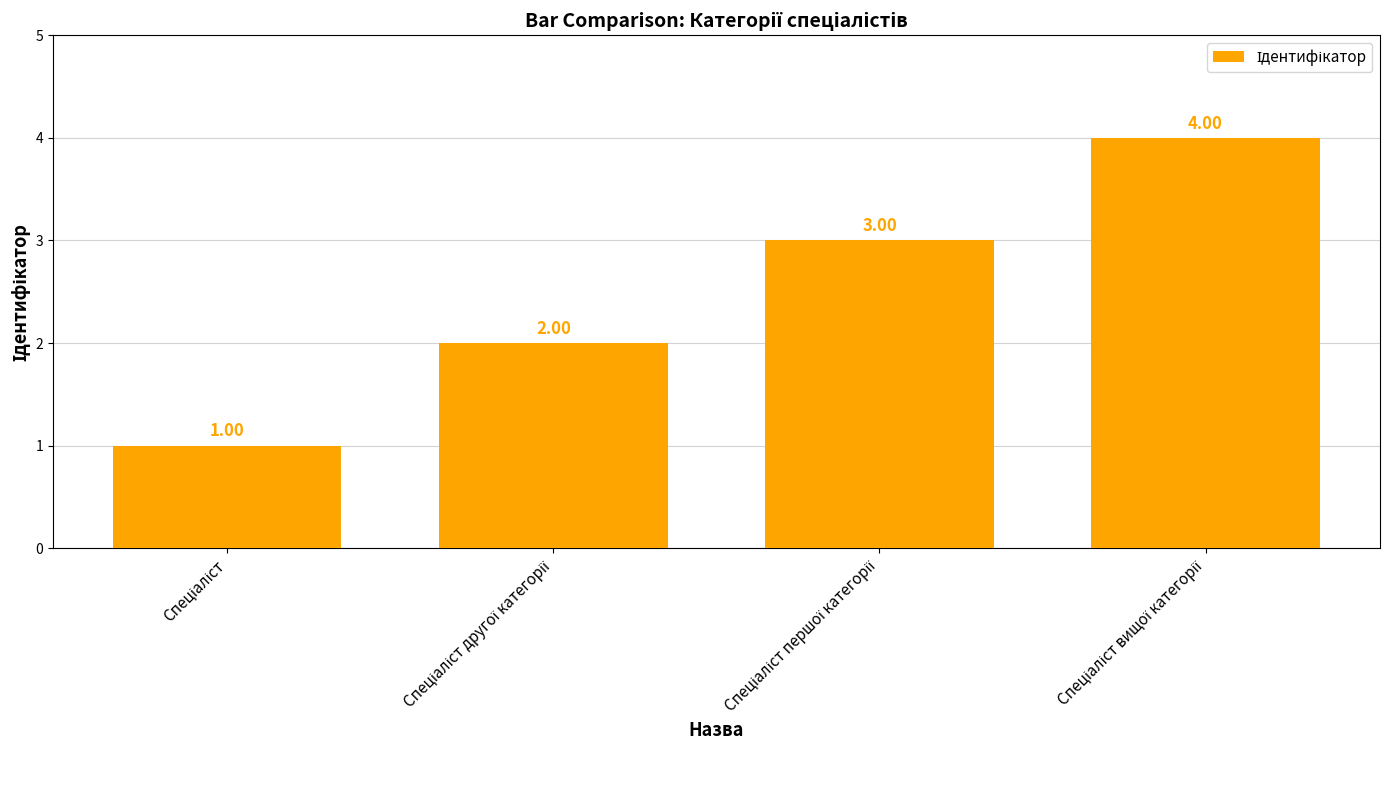

How many values are below 3?

2